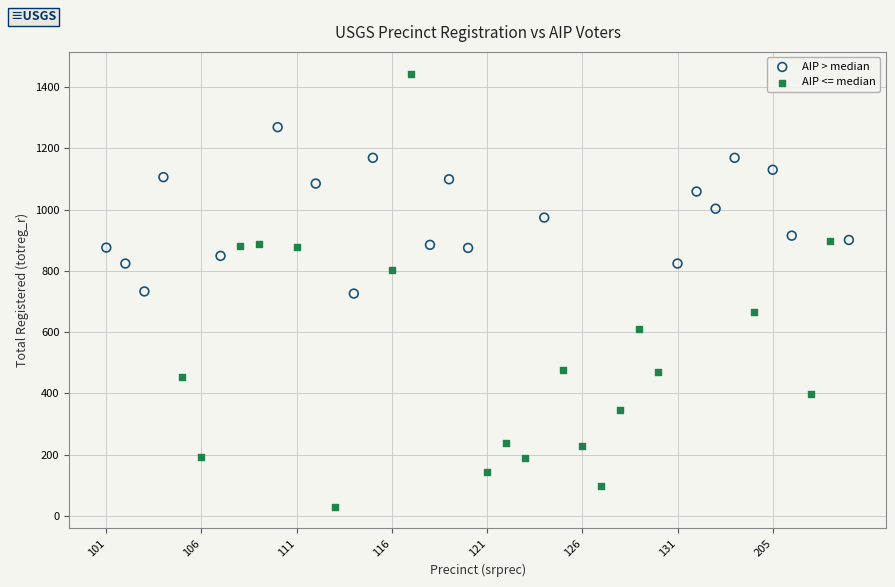

Which series contains the lowest Y value?

AIP <= median